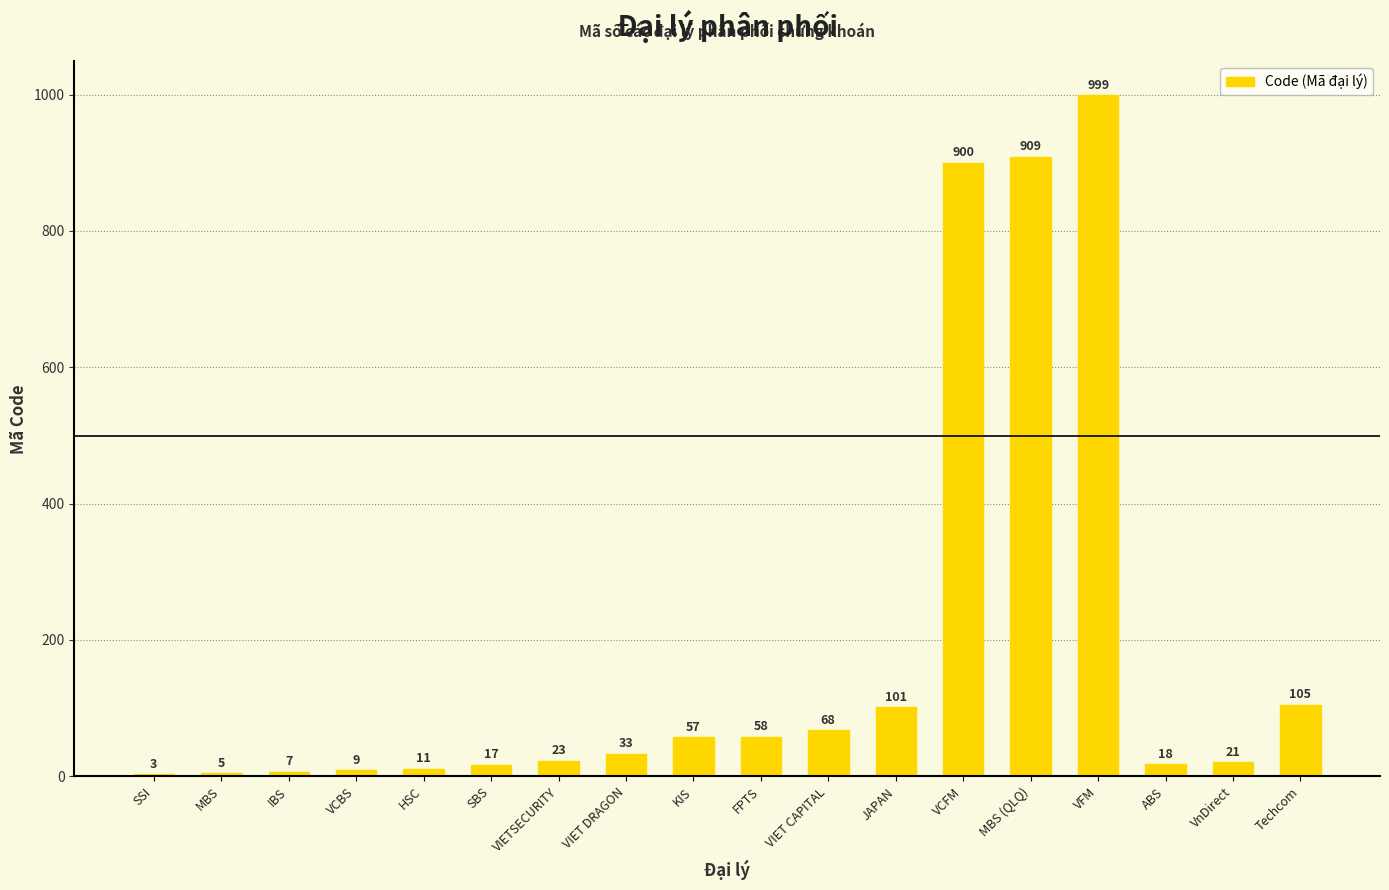

Between ABS and VCFM, which is larger?

VCFM